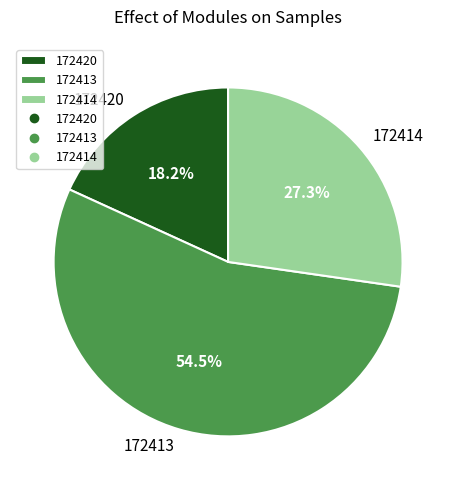

To the nearest percent, what is the difference between the 172414 and 172413 slice percentages?

27%